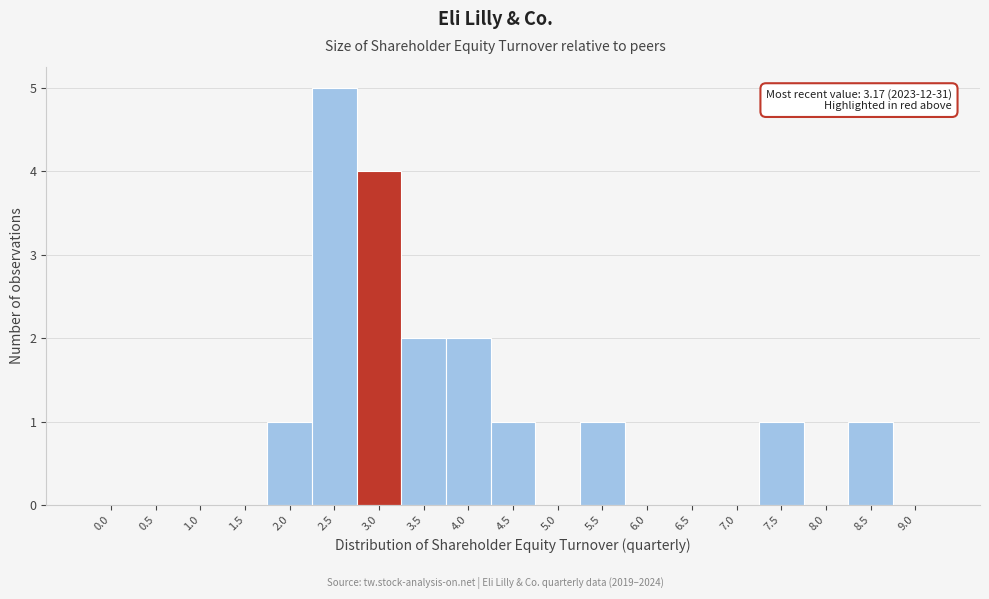

Reading left to right, extract all data points from this chart.

0.0=0	0.5=0	1.0=0	1.5=0	2.0=1	2.5=5	3.0=4	3.5=2	4.0=2	4.5=1	5.0=0	5.5=1	6.0=0	6.5=0	7.0=0	7.5=1	8.0=0	8.5=1	9.0=0